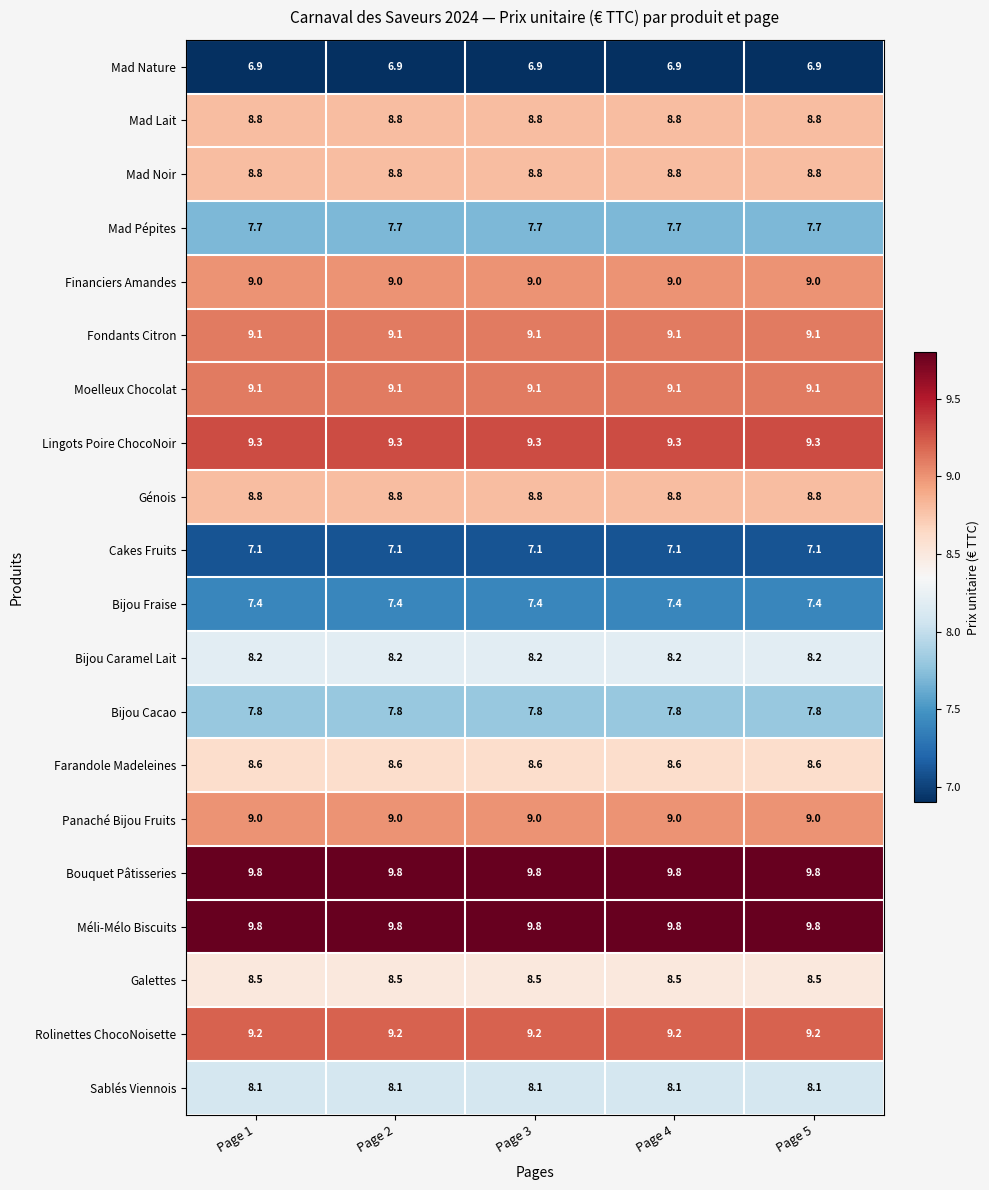

What is the spread (max minus min) of values at Page 4?

2.9